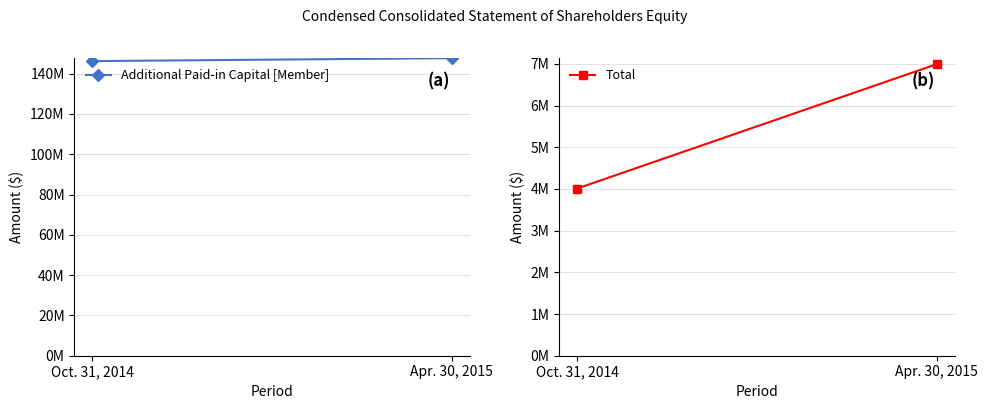

What is the average value of the Additional Paid-in Capital [Member] series?

146968717